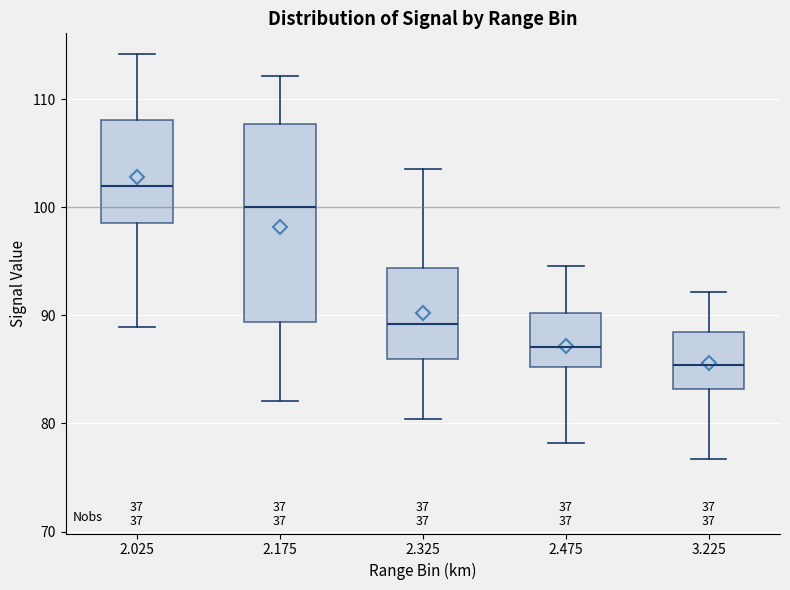

Reading left to right, read every box against the y-axis: the position of its median line, the range the box covers, and the ends of its whiskers. The values are not printed on the chart, so give them approximately, as read against the axis.

2.025: median 102, box 99 to 108, whiskers 89 to 114
2.175: median 100, box 89 to 108, whiskers 82 to 112
2.325: median 89, box 86 to 94, whiskers 80 to 104
2.475: median 87, box 85 to 90, whiskers 78 to 95
3.225: median 85, box 83 to 89, whiskers 77 to 92